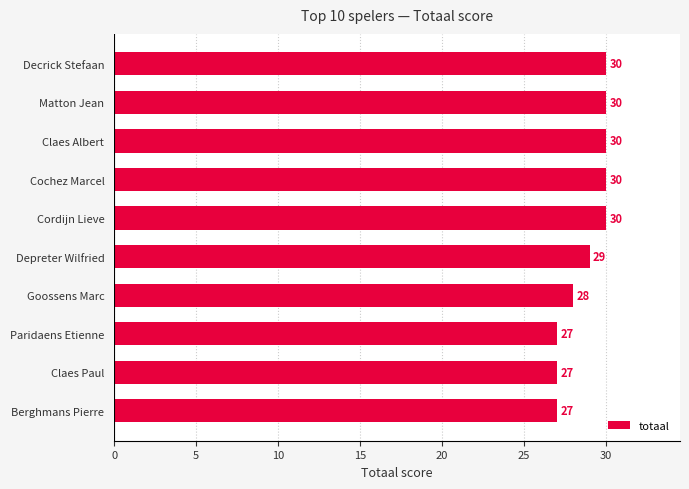

What is the smallest value displayed?

27